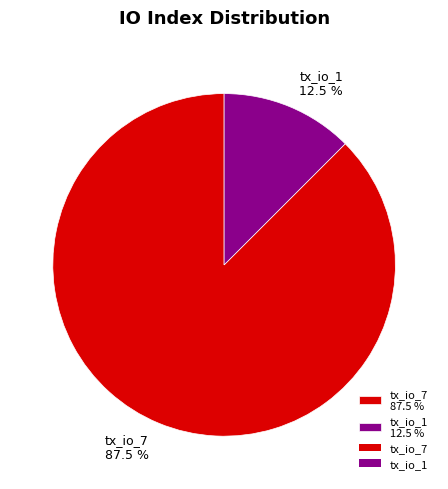

Does tx_io_1 12.5 % represent more than half of the total?

No